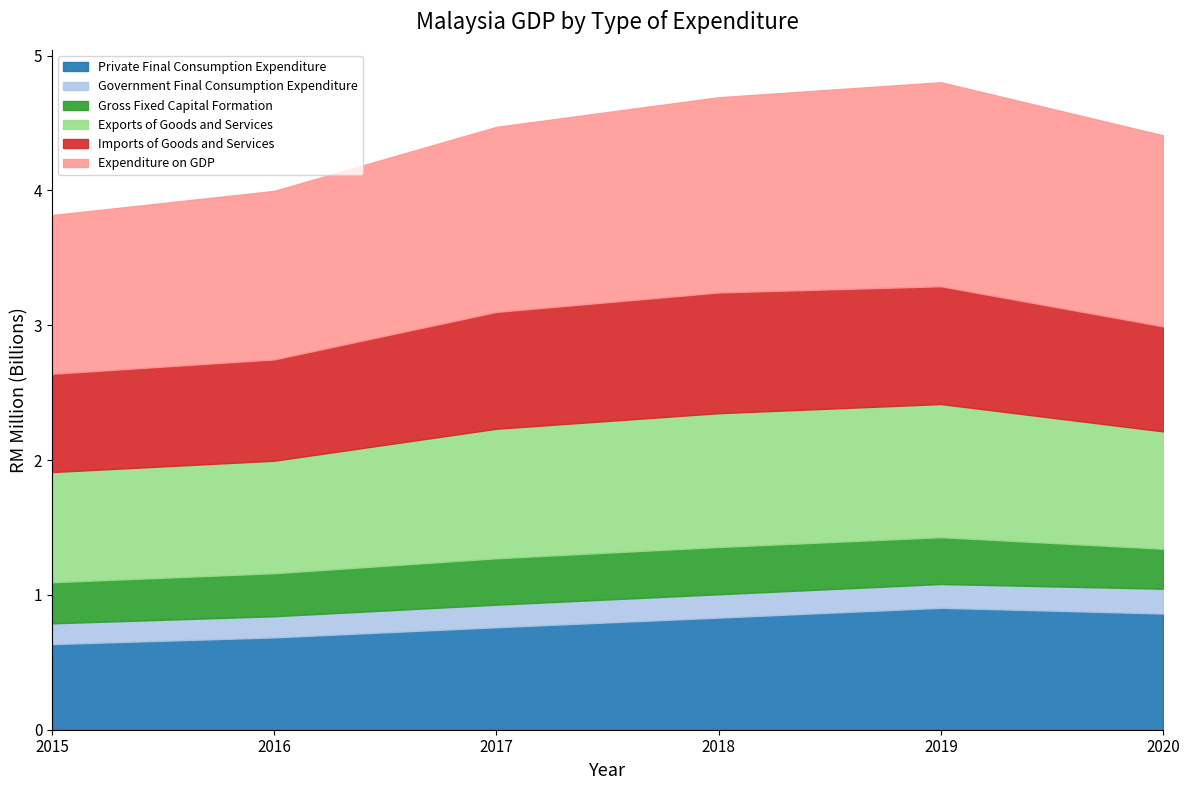

Reading right to left, what are all the values shown in this chart?

Private Final Consumption Expenditure: 2020=861758.0	2019=904158.0	2018=831388.0	2017=760146.0	2016=684680.7	2015=635099.4
Government Final Consumption Expenditure: 2020=184043.0	2019=176710.0	2018=173289.0	2017=167320.0	2016=157023.2	2015=154021.1
Gross Fixed Capital Formation: 2020=296558.0	2019=347022.0	2018=350365.0	2017=343942.0	2016=318895.2	2015=304423.4
Exports of Goods and Services: 2020=870272.0	2019=987481.0	2018=992511.0	2017=960778.0	2016=834491.2	2015=817370.2
Imports of Goods and Services: 2020=779011.0	2019=873618.0	2018=895405.0	2017=866523.5	2016=751362.8	2015=728778.2
Expenditure on GDP: 2020=1416605.0	2019=1513157.0	2018=1447760.0	2017=1372310.0	2016=1249697.7	2015=1176941.2